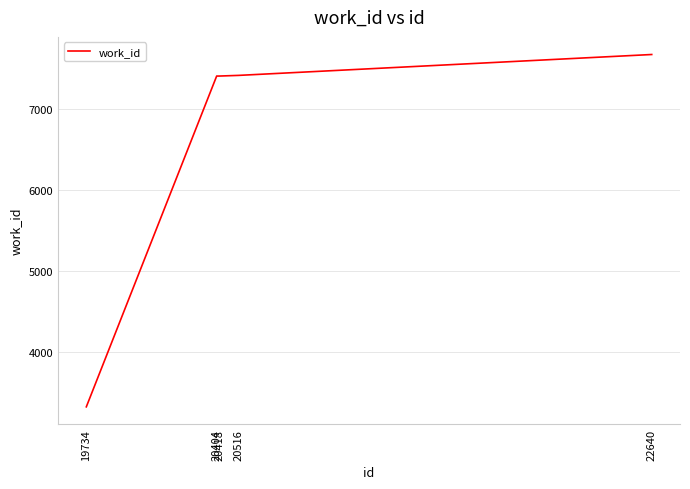

The value at 22640 is 3658. True or false?

False